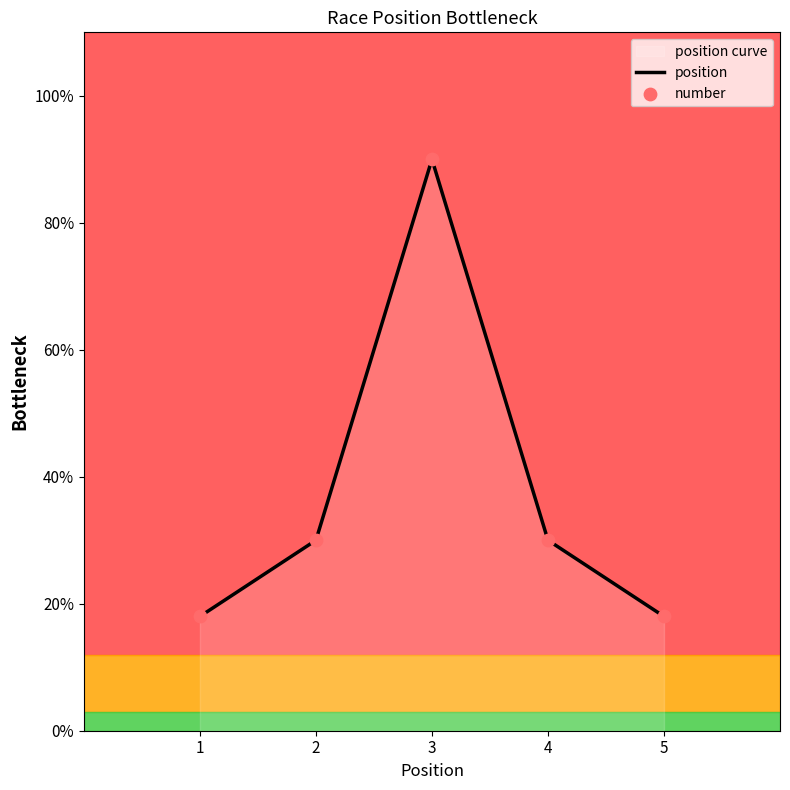

Which series has the widest spread of Y values?

position